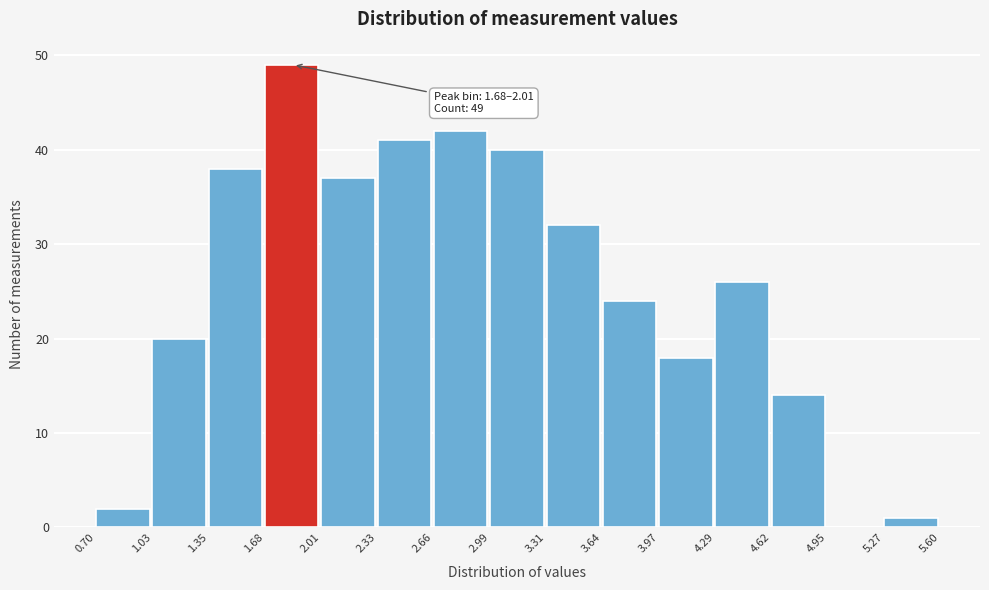

Over which range of the x-axis is the bar tallest?

1.68 to 2.01